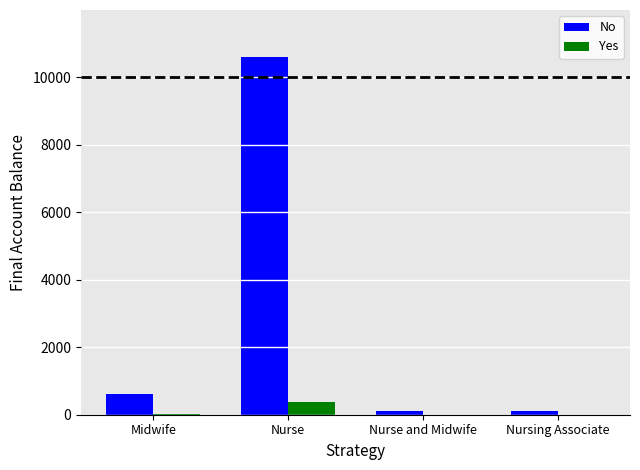

What is the highest value of the Yes series?

365.4